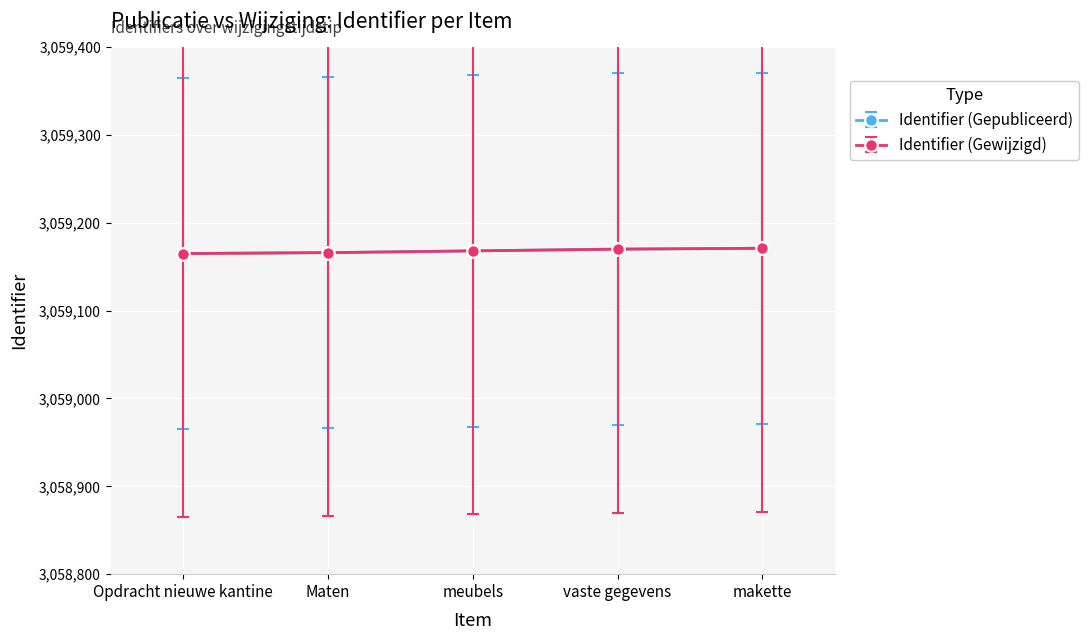

Does the chart have visible grid lines?

Yes